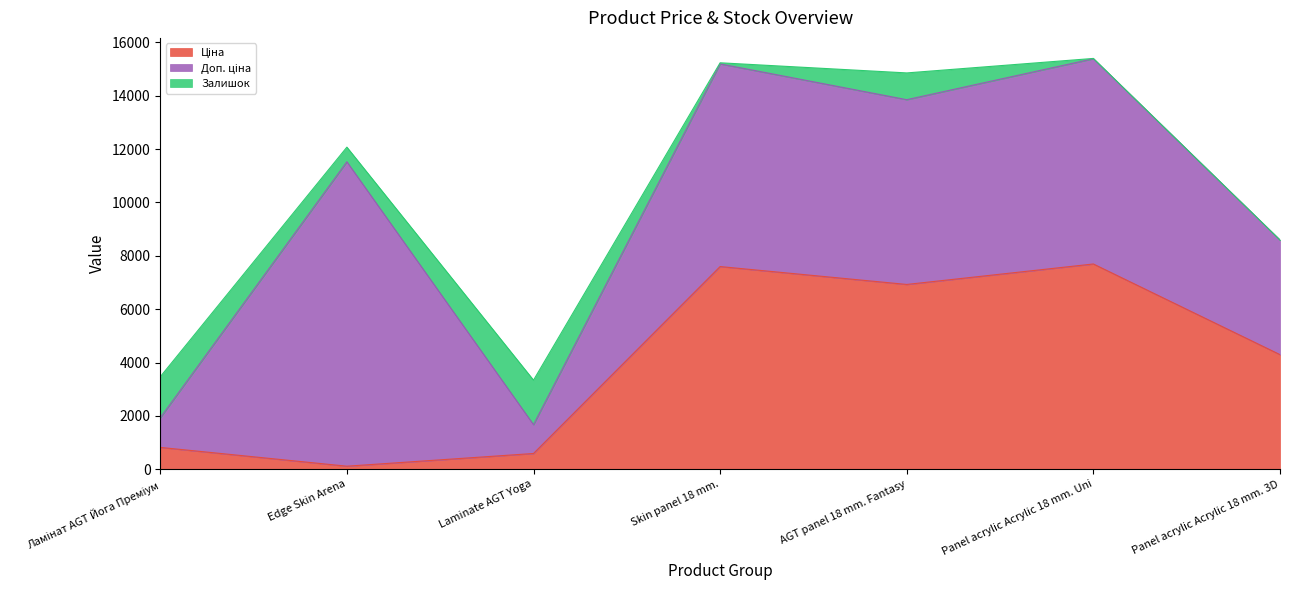

What is the difference between the maximum and minimum values in the Доп. ціна series?

10328.3